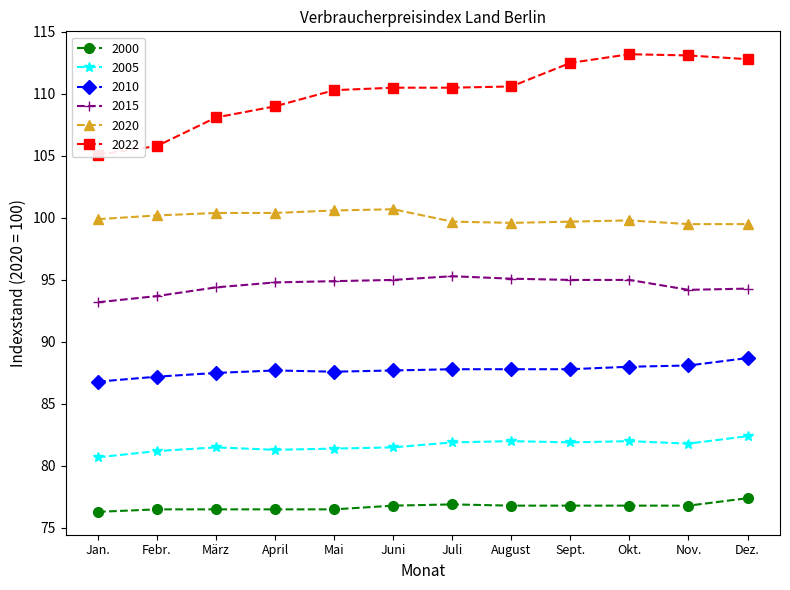

True or false: 2005 and 2020 intersect in this chart.

False